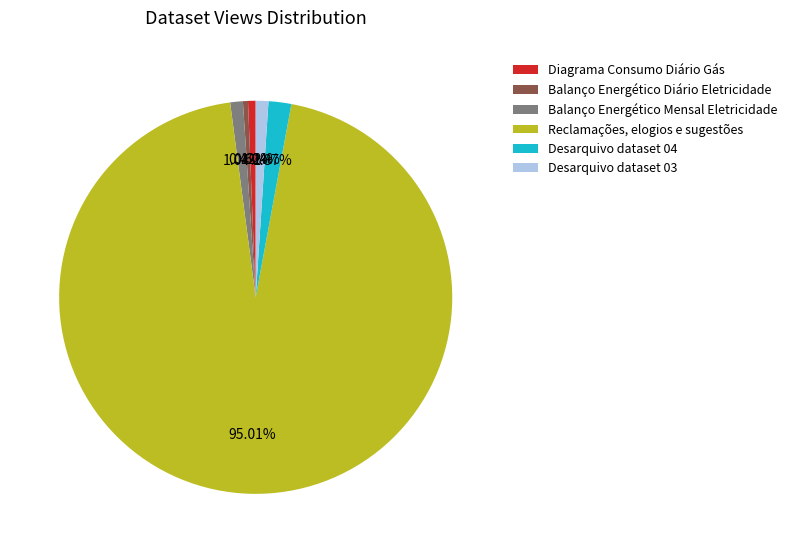

Which slice represents more than half of the pie?

Reclamações, elogios e sugestões